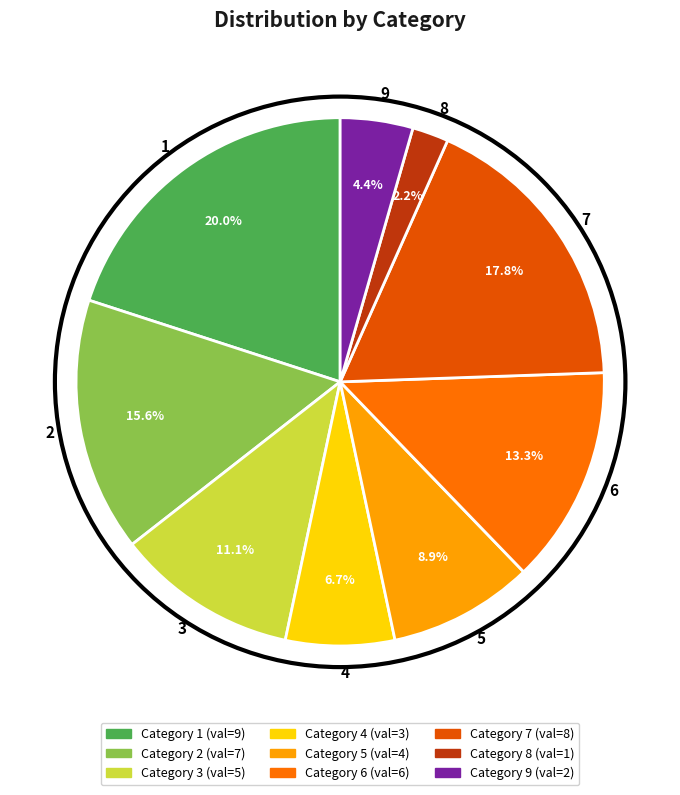

Do 8 and 3 together represent more than half of the pie?

No